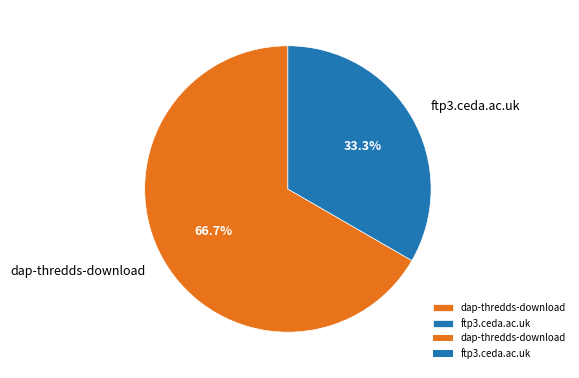

To the nearest percent, what percentage of the pie is dap-thredds-download?

67%